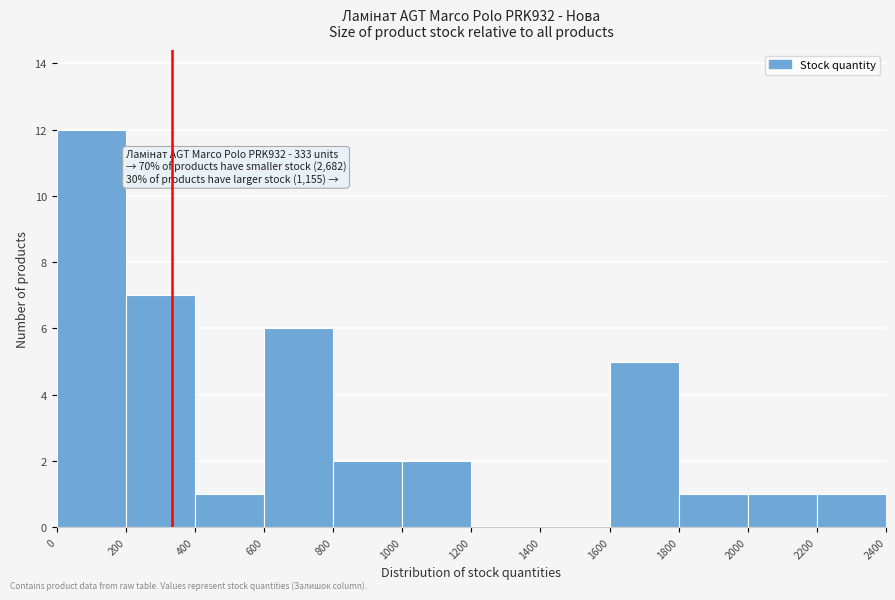

Over which range of the x-axis is the bar tallest?

0 to 200